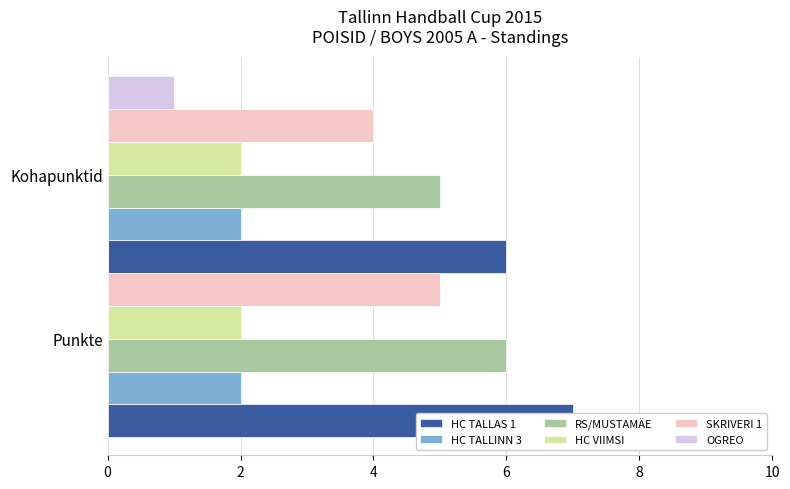

What is the difference between the SKRIVERI 1 values at 0 and 2?

1.0